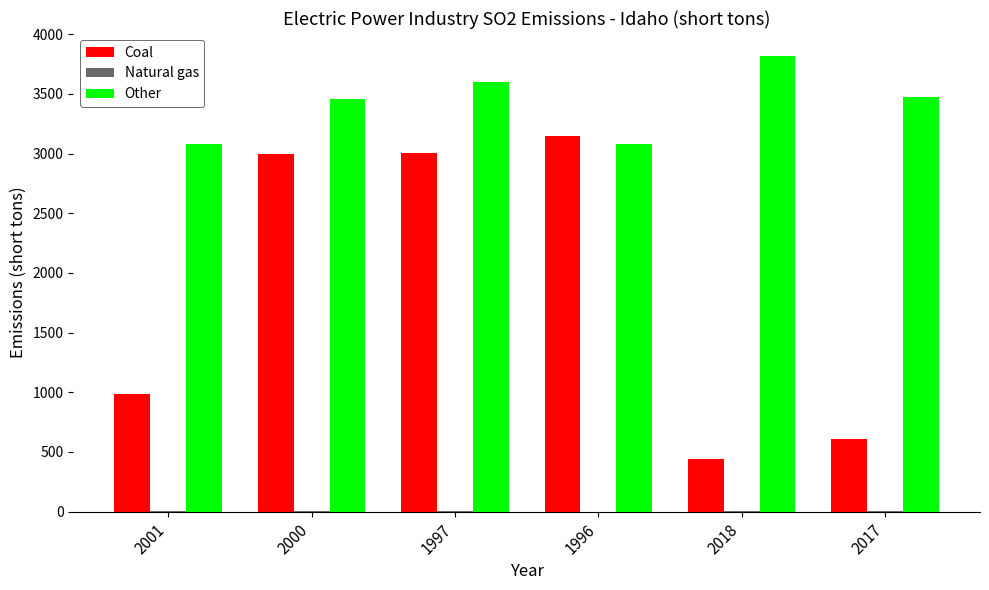

The Coal series shows 987 at 2001. True or false?

True